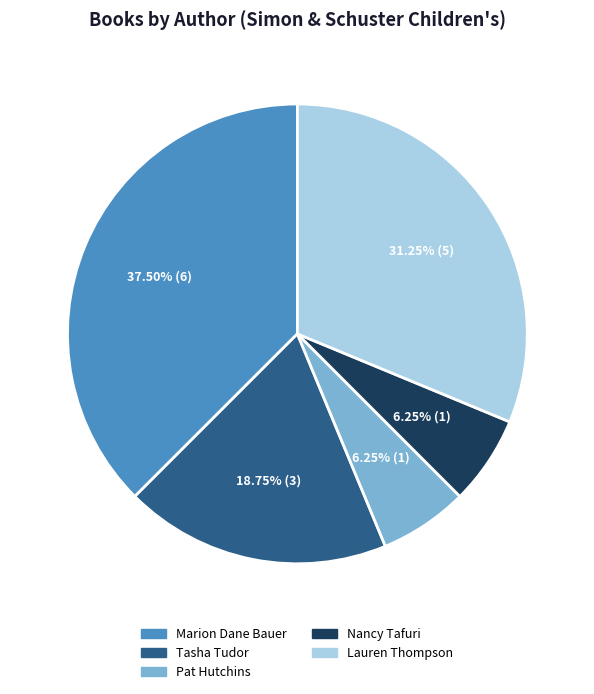

What is the ratio of the value at Tasha Tudor to the value at Pat Hutchins?

3.0